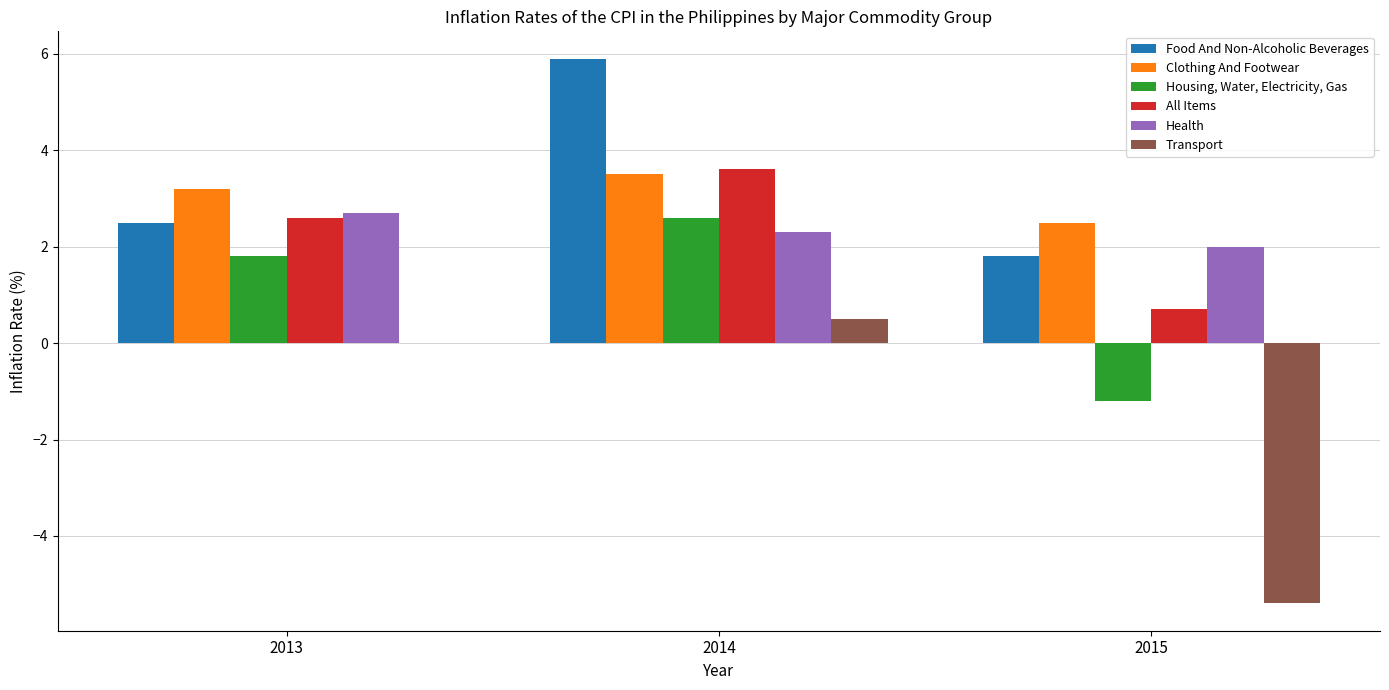

How many distinct data groups are displayed?

6